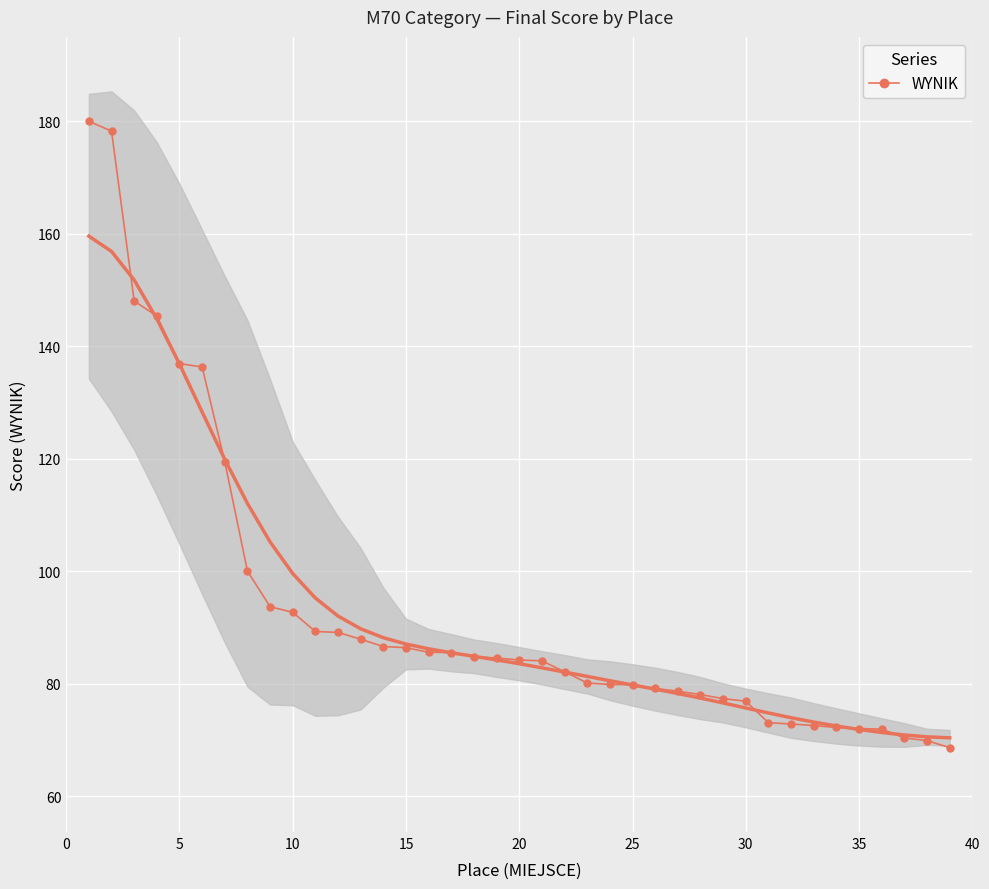

What is the minimum value for WYNIK?

68.6